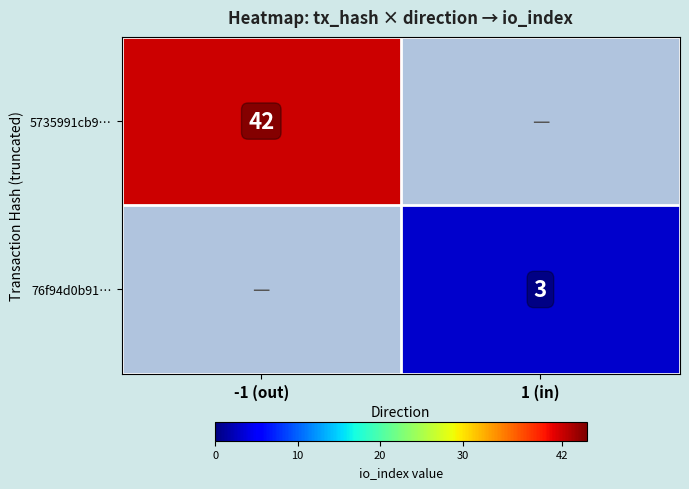

The value of 76f94d0b91… at 1 (in) is 3. True or false?

True